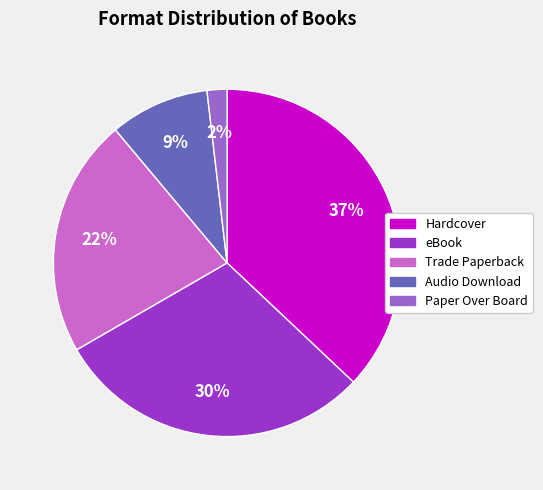

How many segments does this pie chart have?

5